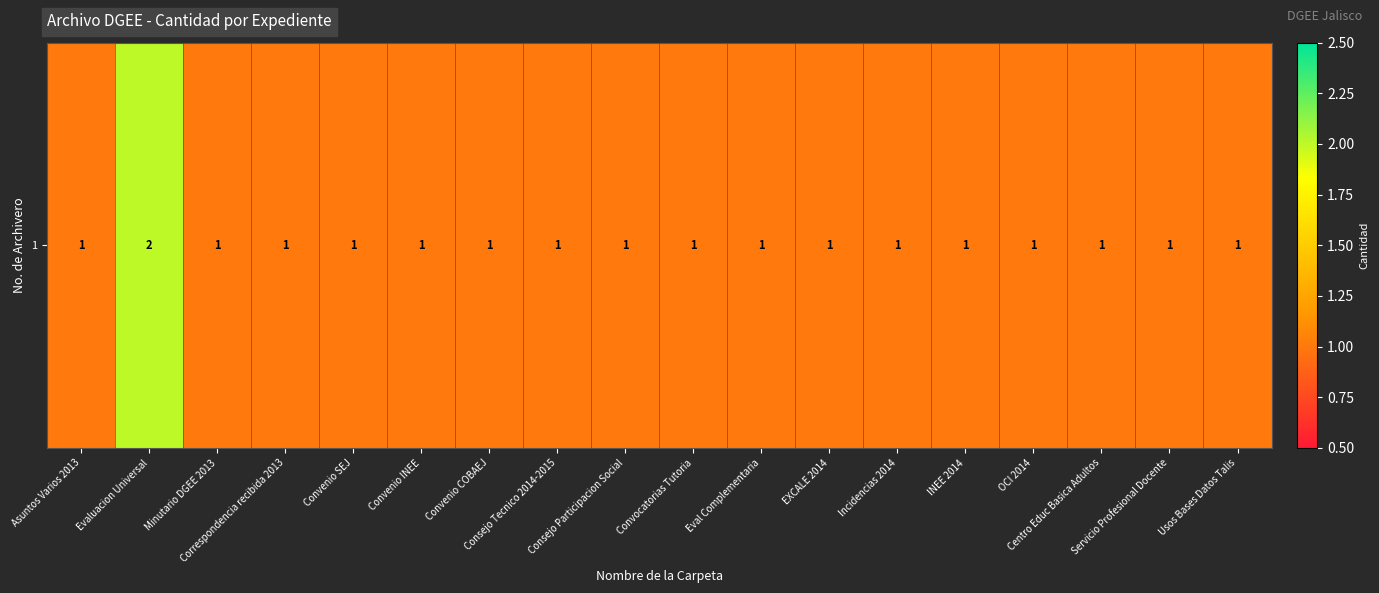

How many values are between 1 and 2?

18